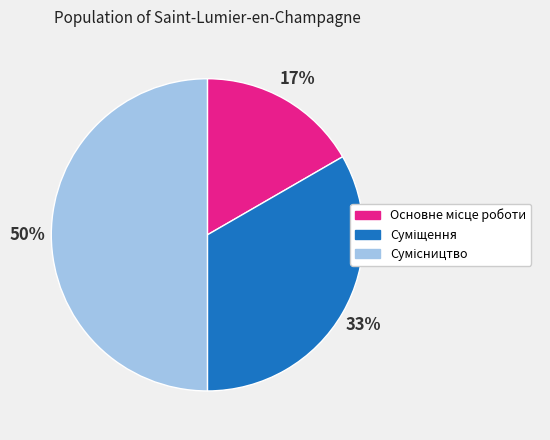

To the nearest percent, what is the average slice percentage?

33%